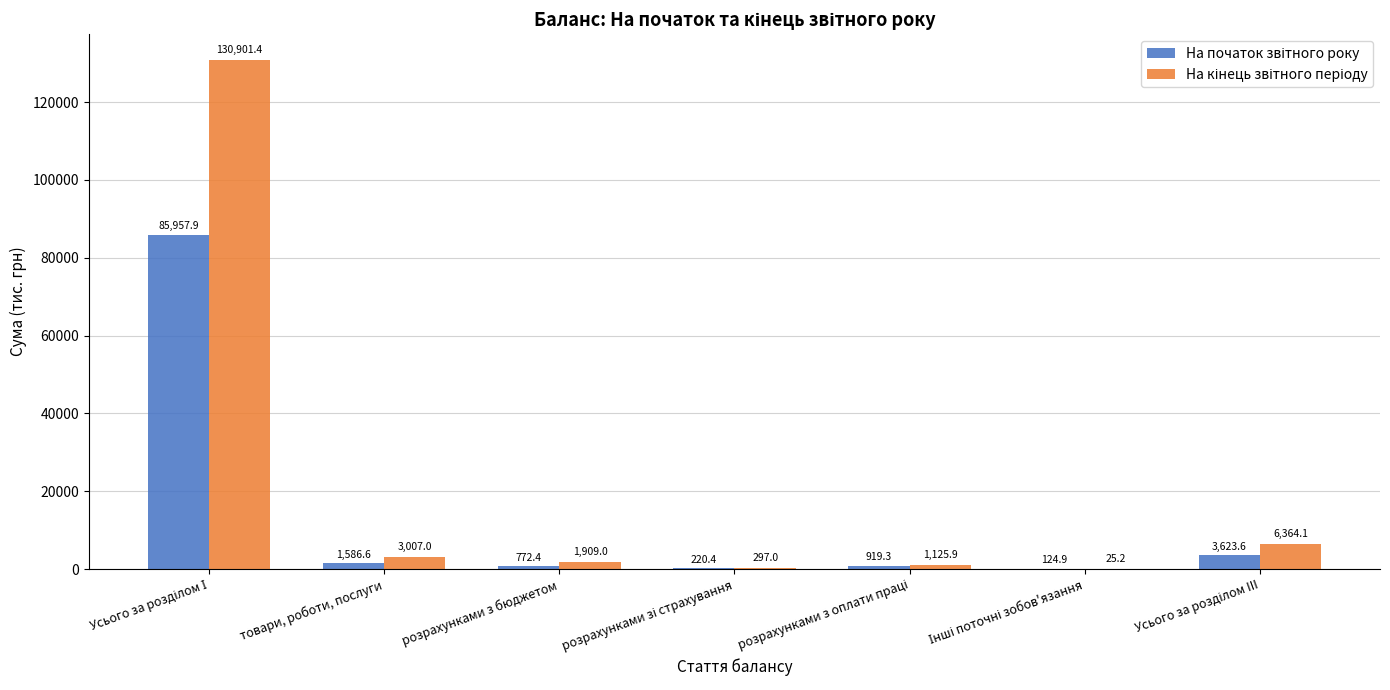

How many groups of bars are there?

7